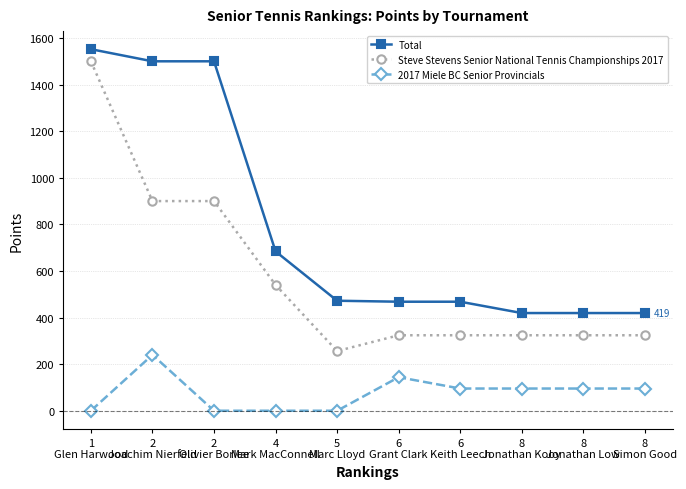

What is the spread (max minus min) of values at 6
Keith Leech?

372.7